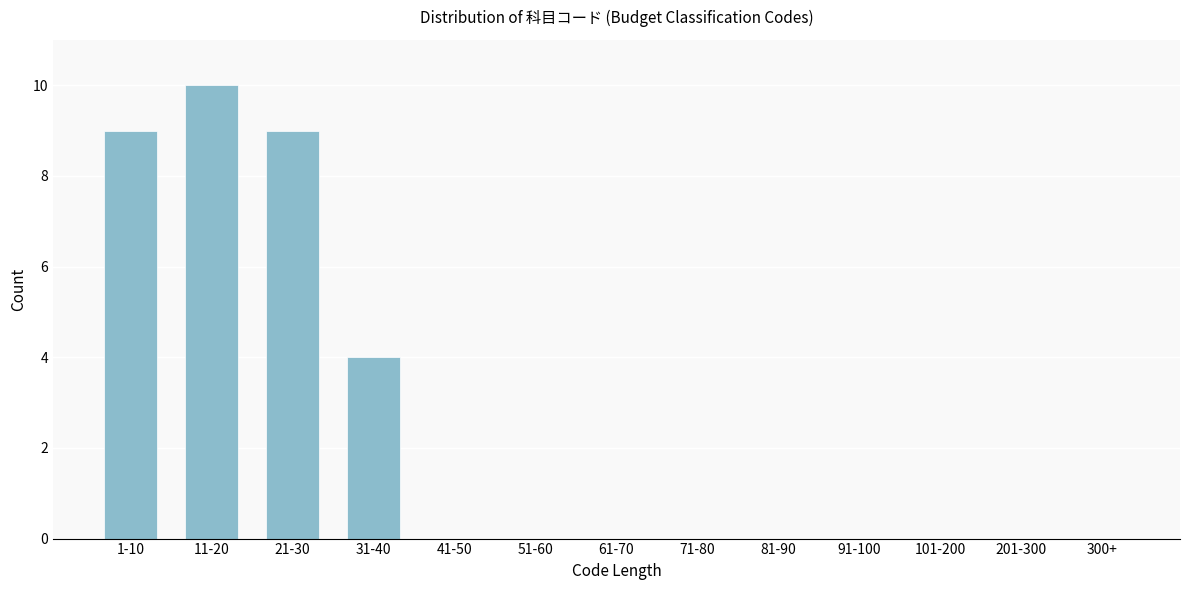

Reading left to right, extract all data points from this chart.

1-10=9	11-20=10	21-30=9	31-40=4	41-50=0	51-60=0	61-70=0	71-80=0	81-90=0	91-100=0	101-200=0	201-300=0	300+=0